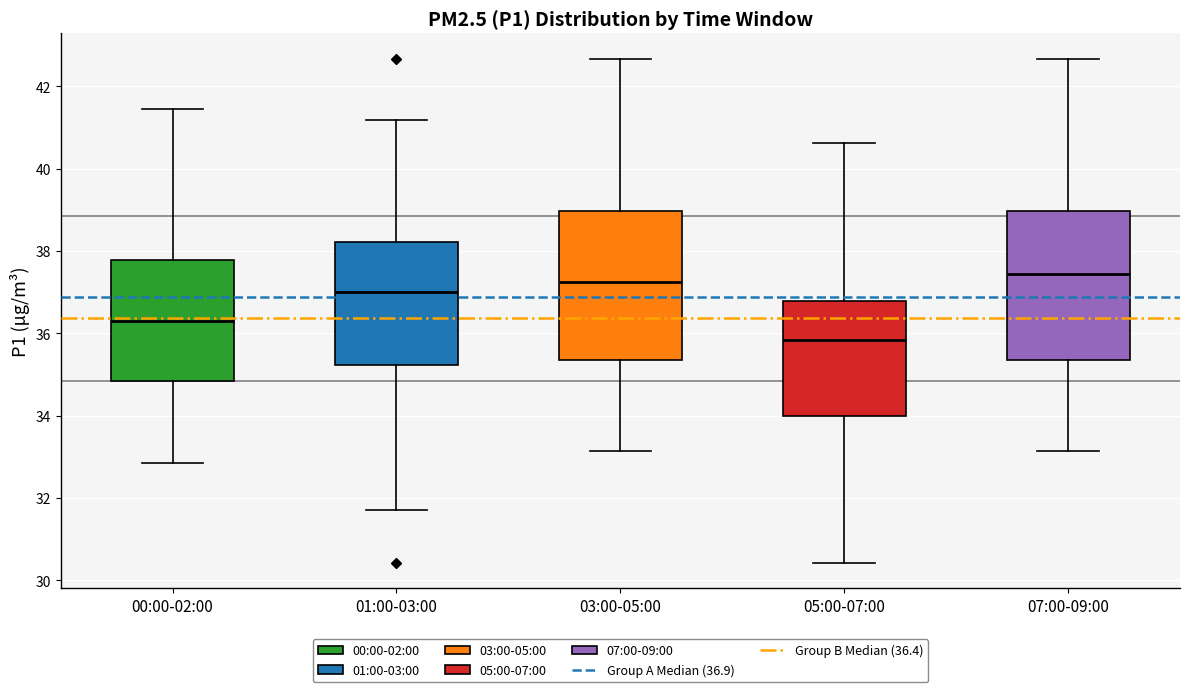

Reading left to right, read every box against the y-axis: the position of its median line, the range the box covers, and the ends of its whiskers. The values are not printed on the chart, so give them approximately, as read against the axis.

00:00-02:00: median 36.4, box 34.8 to 37.8, whiskers 32.8 to 41.4
01:00-03:00: median 37.0, box 35.2 to 38.2, whiskers 31.8 to 41.2
03:00-05:00: median 37.2, box 35.4 to 39.0, whiskers 33.2 to 42.6
05:00-07:00: median 35.8, box 34.0 to 36.8, whiskers 30.4 to 40.6
07:00-09:00: median 37.4, box 35.4 to 39.0, whiskers 33.2 to 42.6